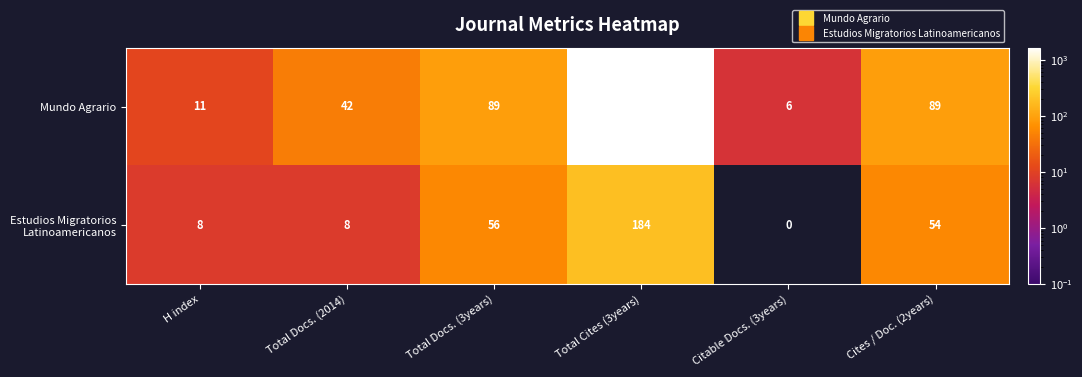

The value of Estudios Migratorios Latinoamericanos at Total Docs. (3years) is 20. True or false?

False